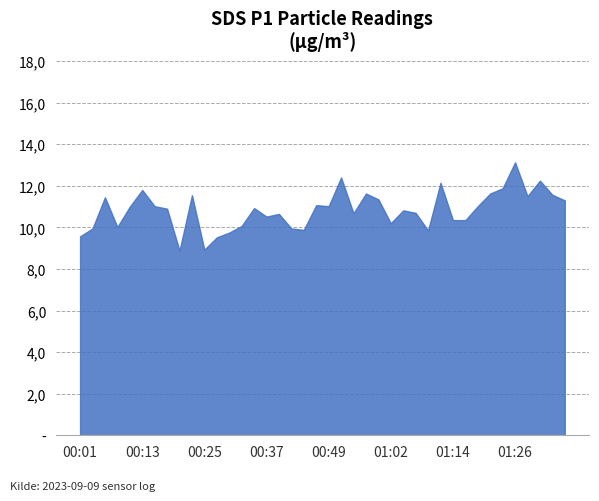

Does the chart display data point markers on the line(s)?

No